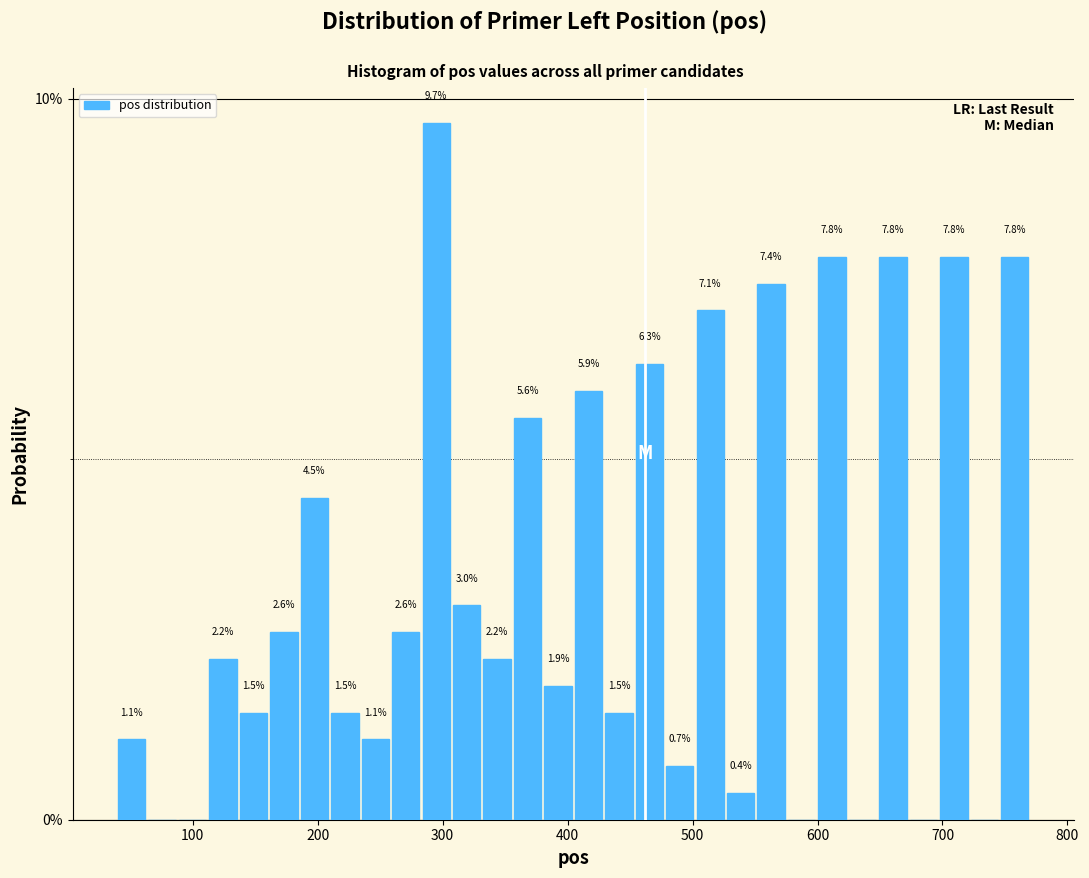

Read against the x-axis, roughly where is the centre of the tallest bar?

290